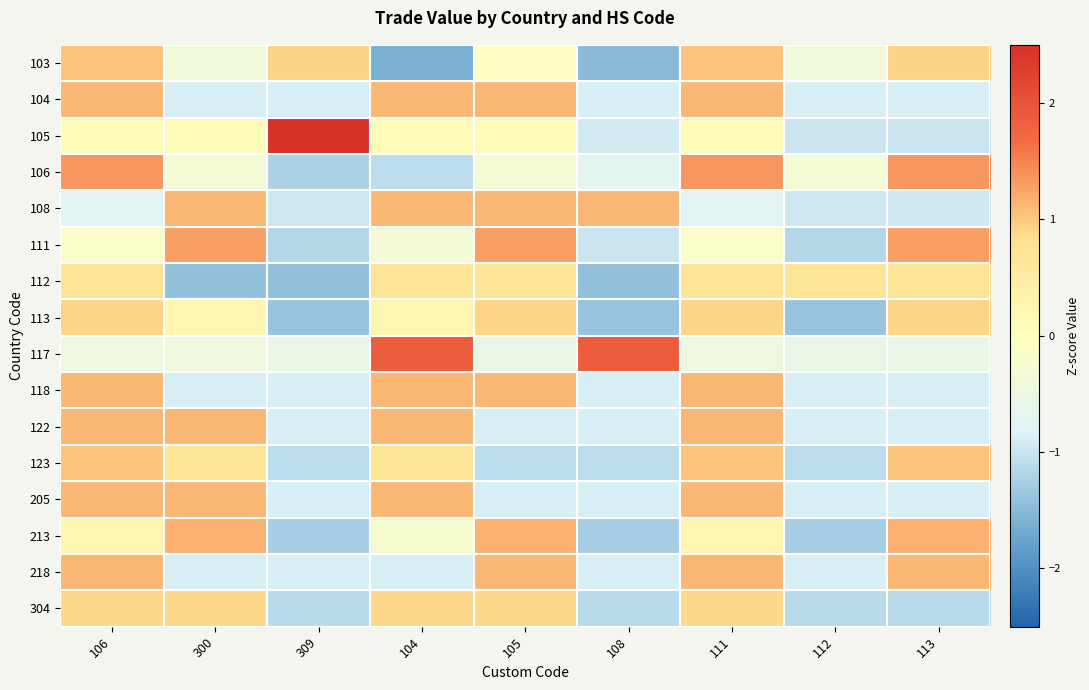

Which series changed the most between 112 and 113?

111